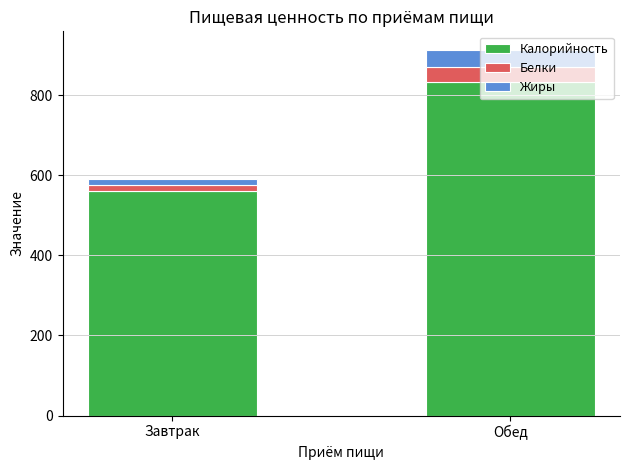

What is the average value of the Калорийность series?

696.6